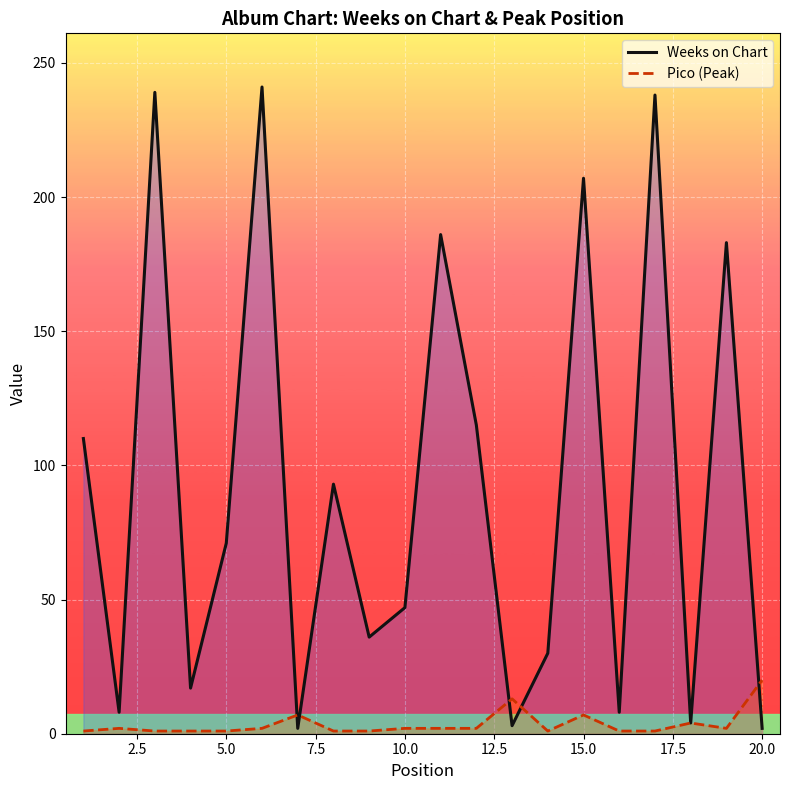

Which series has the largest range (max minus min)?

Weeks on Chart